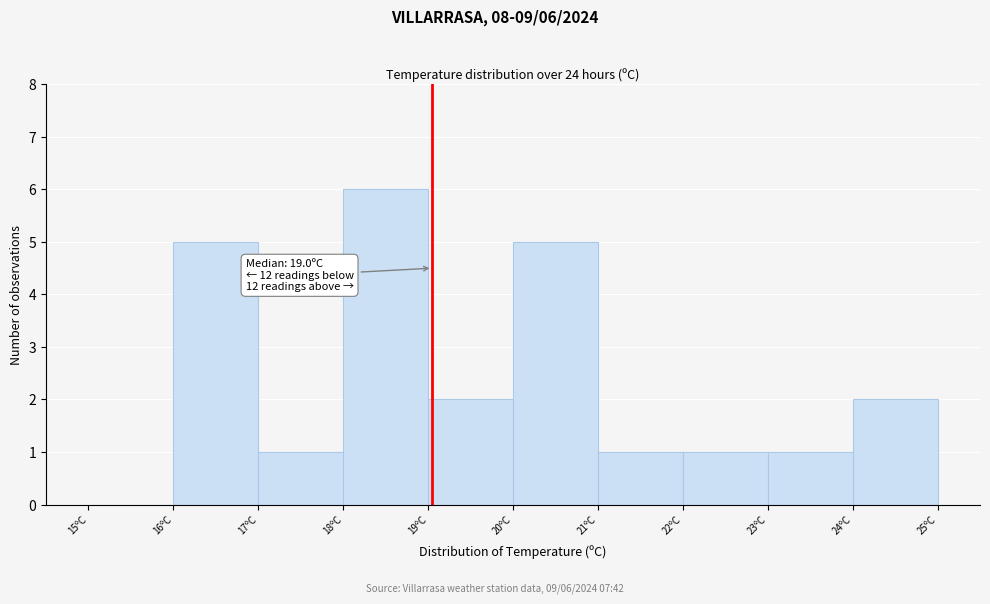

Over which range of the x-axis is the bar tallest?

18 to 19